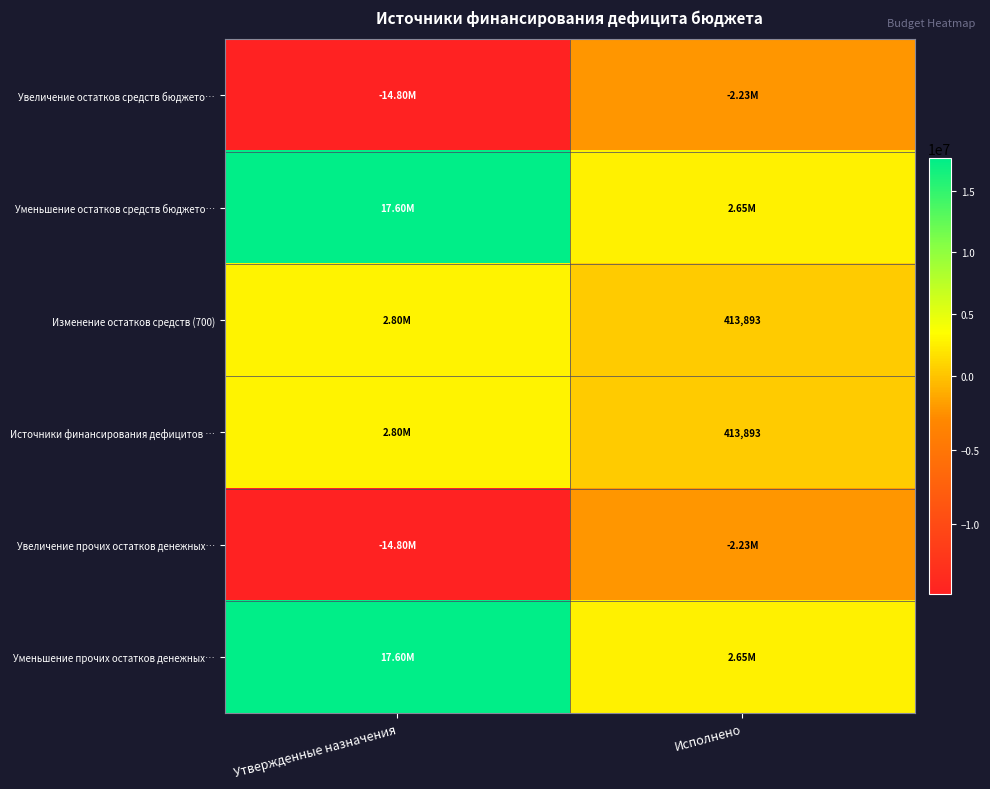

What is the difference between the maximum and minimum values in the Изменение остатков средств (700) series?

2381840.1